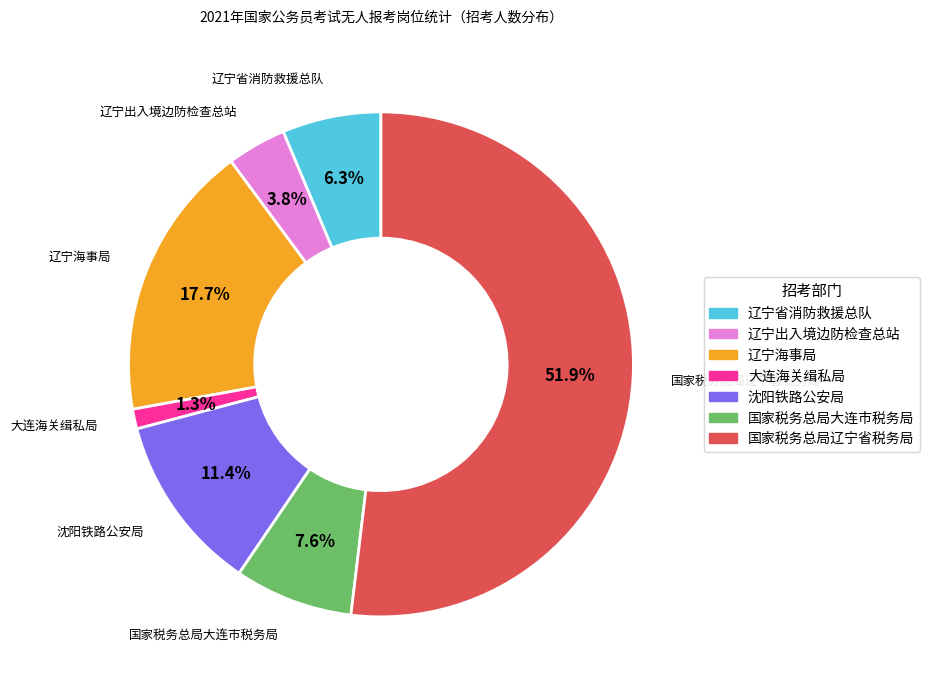

Between 大连海关缉私局 and 国家税务总局辽宁省税务局, which is larger?

国家税务总局辽宁省税务局